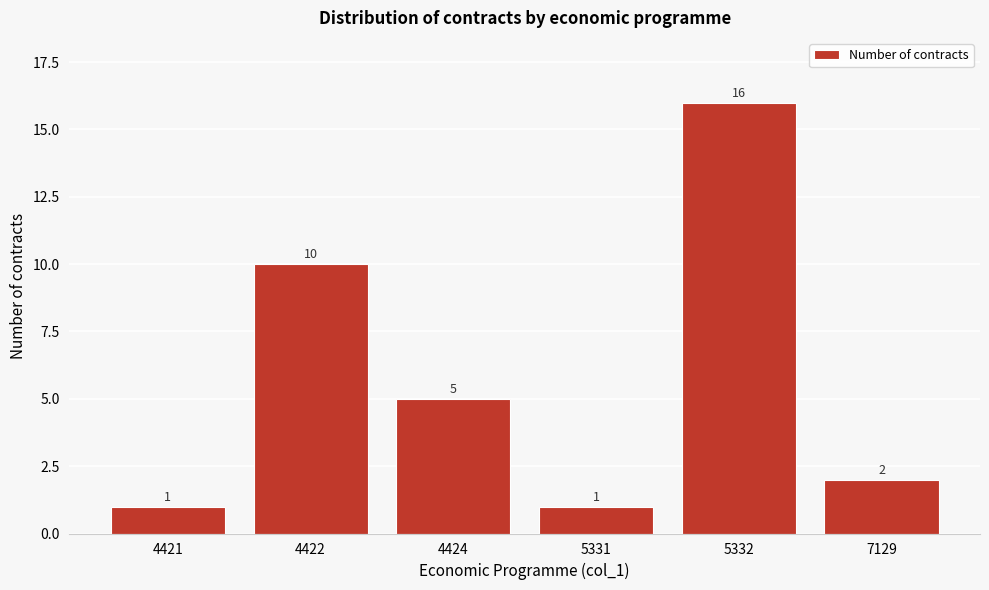

Reading left to right, what are all the values shown in this chart?

4421=1	4422=10	4424=5	5331=1	5332=16	7129=2